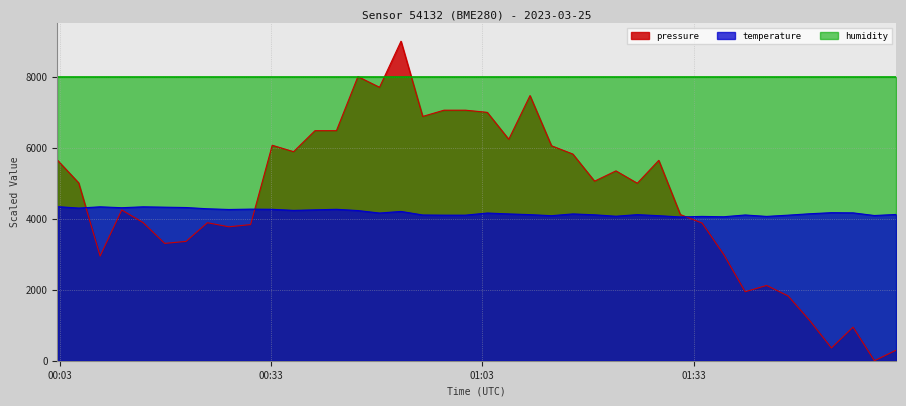

How many times do temperature and pressure cross each other?

3